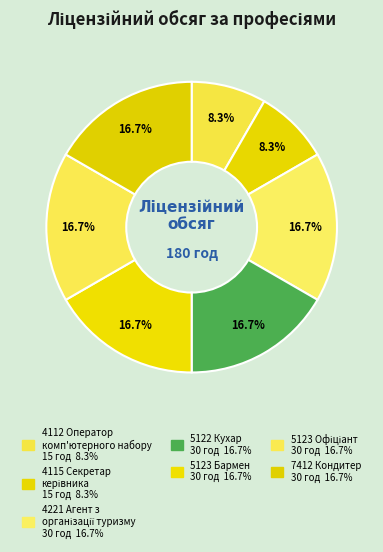

How many segments does this pie chart have?

7